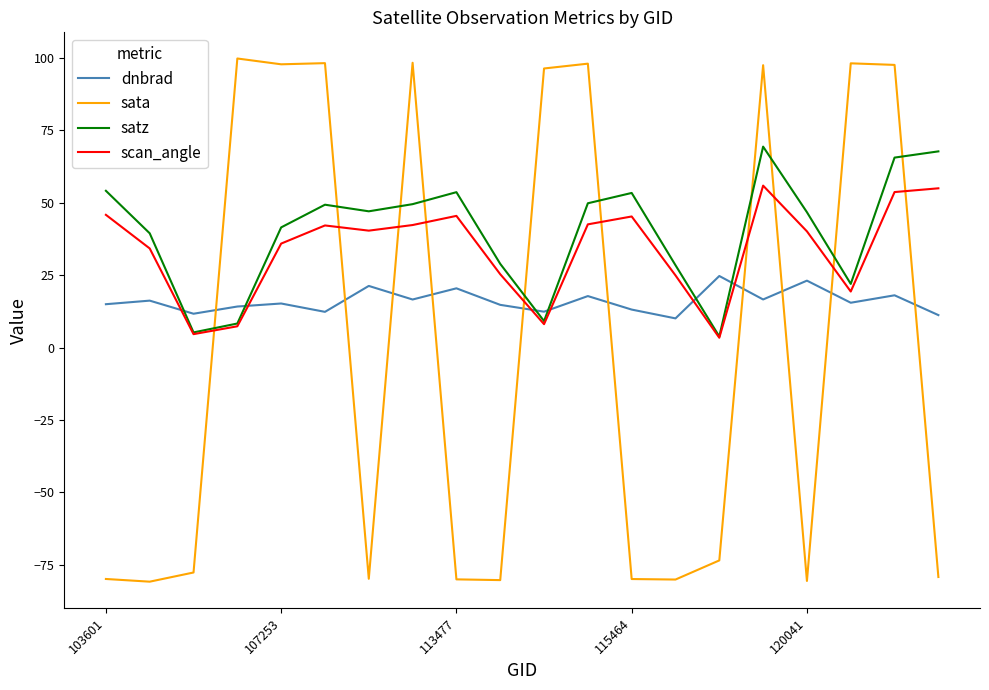

What is the minimum value for sata?

-80.9